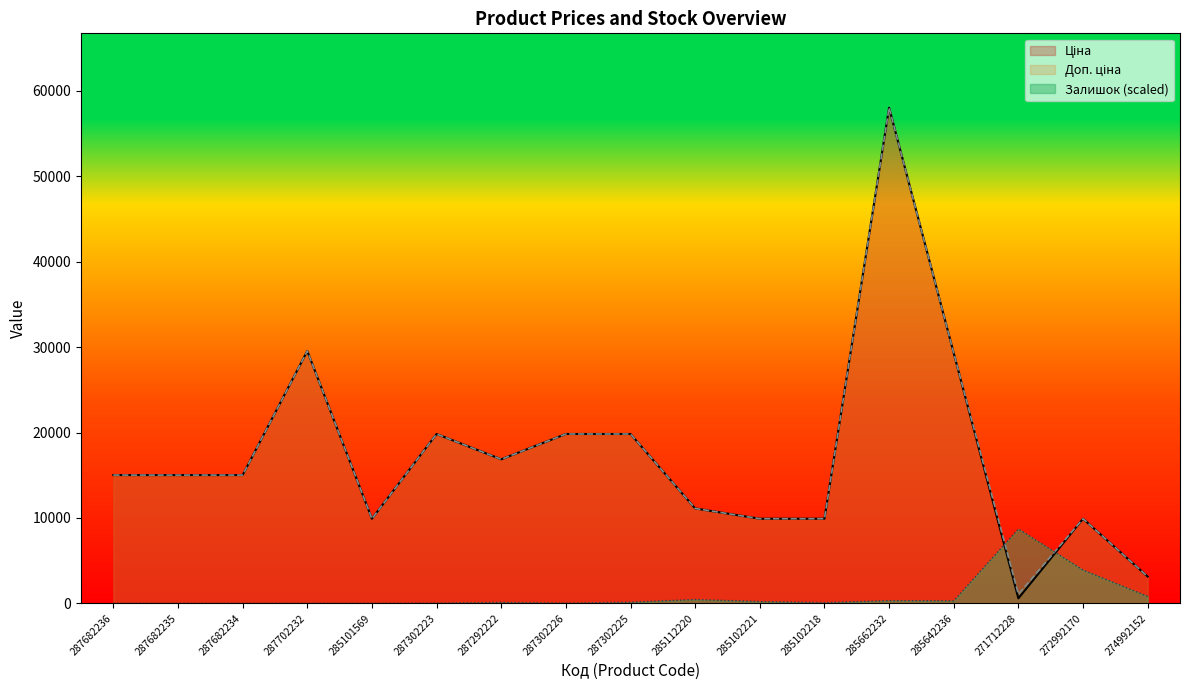

Does the chart display data point markers on the line(s)?

No